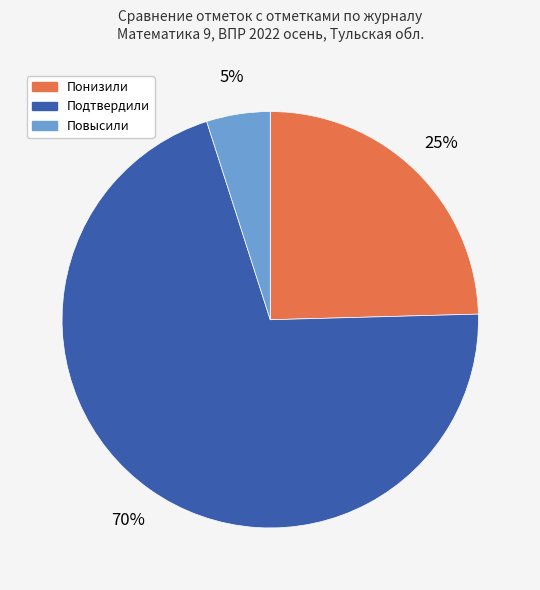

Combined, do Повысили and Подтвердили account for over 50%?

Yes